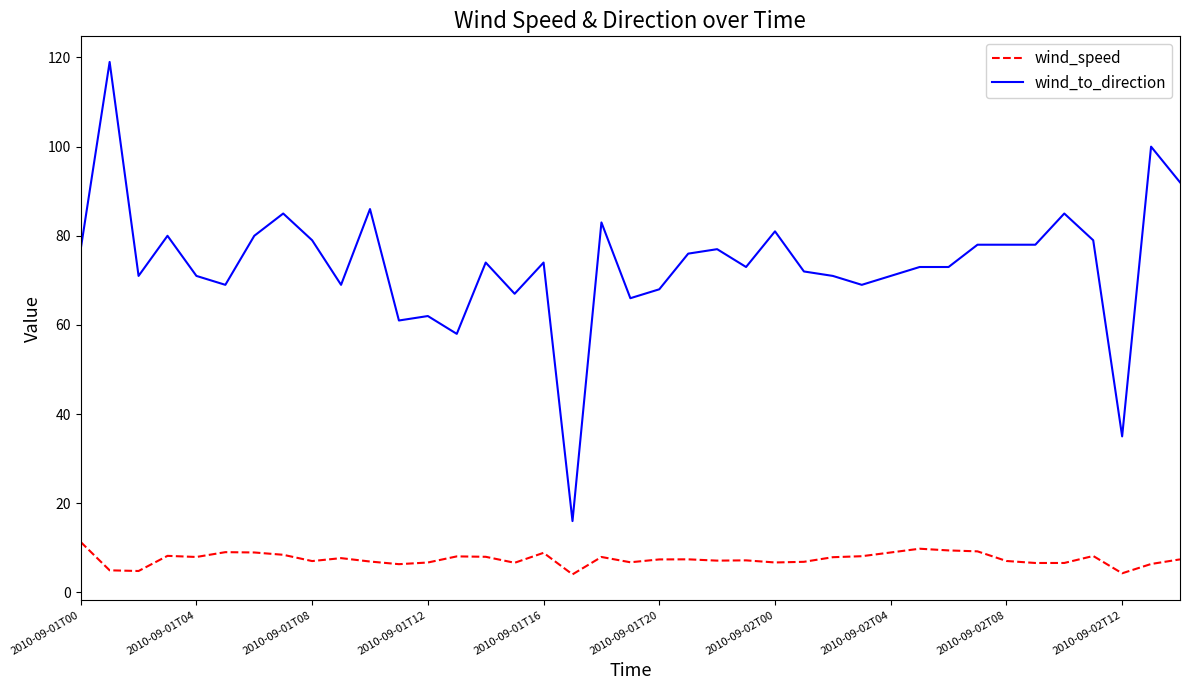

What is the lowest value of the wind_to_direction series?

16.0